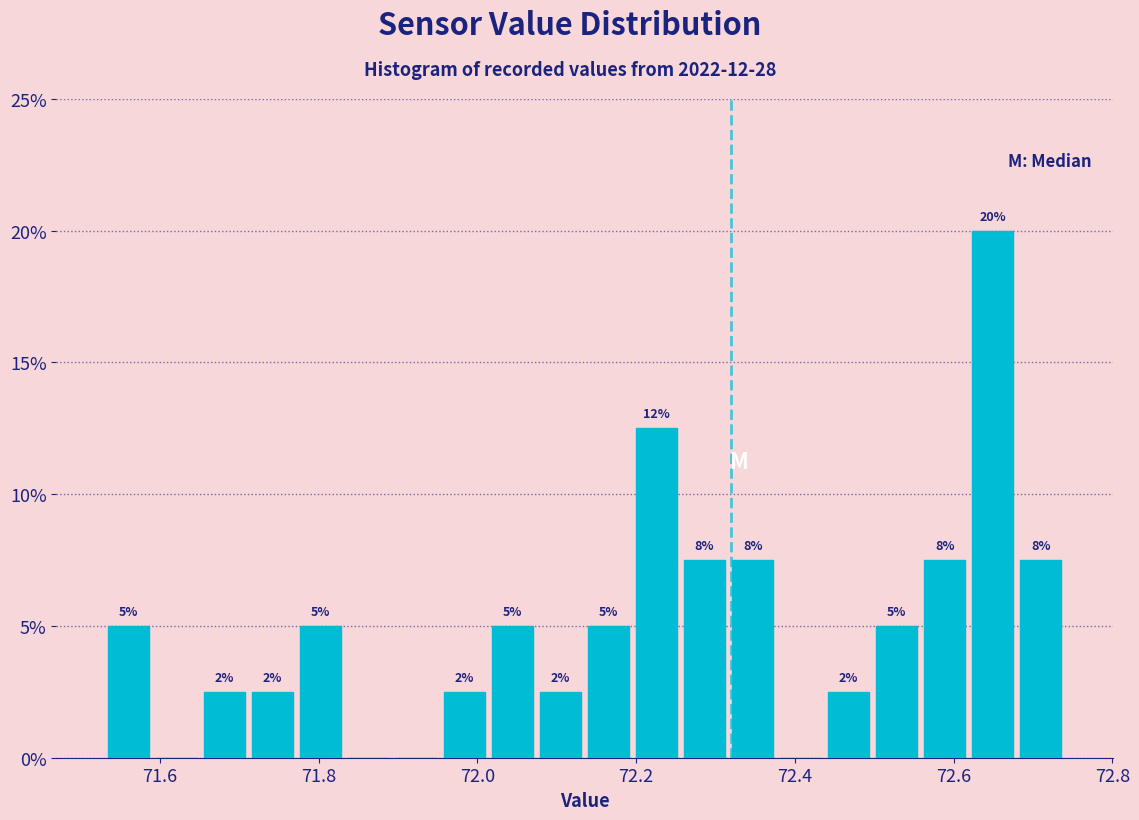

Read against the x-axis, roughly where is the centre of the tallest bar?

72.64